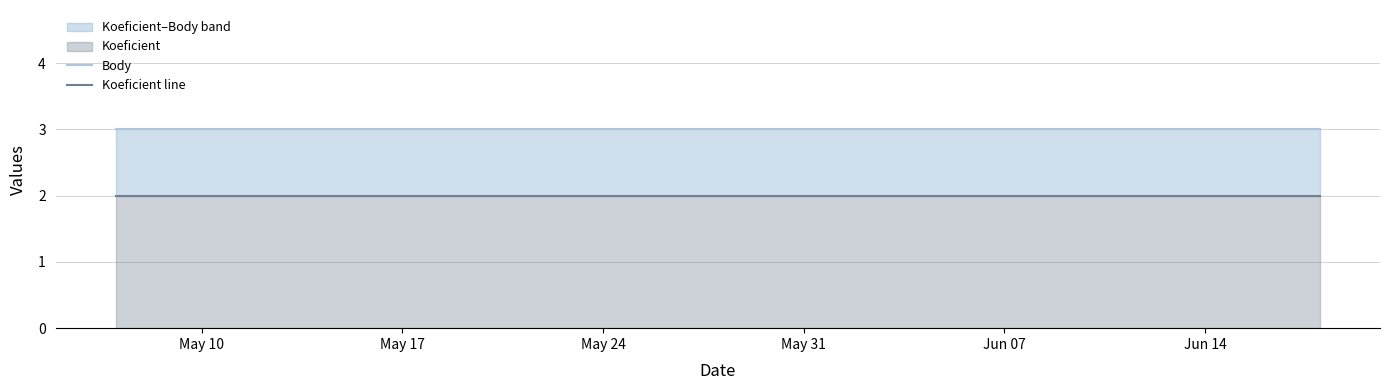

How many series are shown in this chart?

2